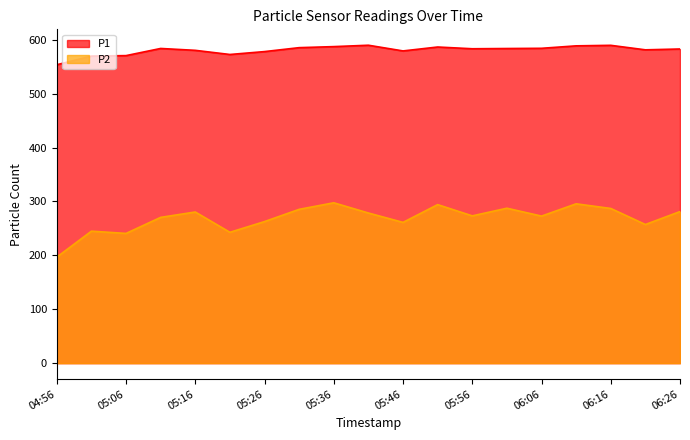

How many values in the P1 series exceed 583?

10